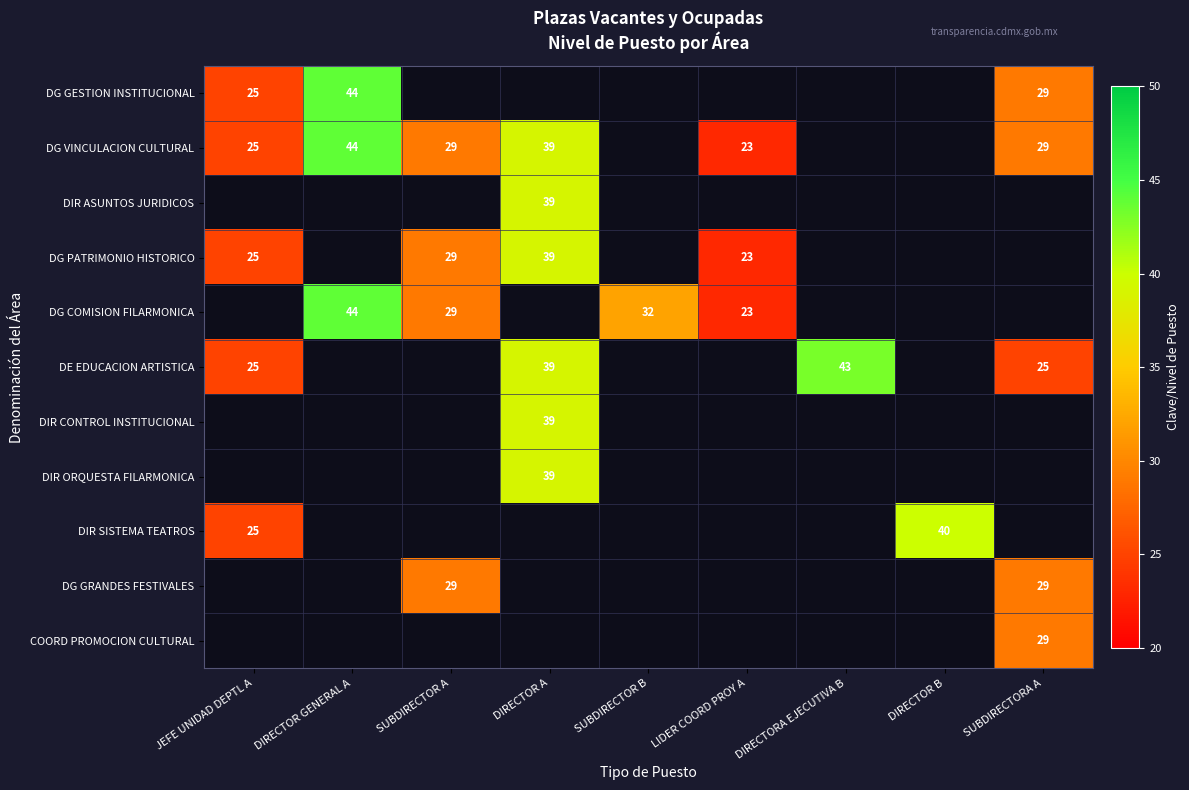

Count the number of data series in this chart.

11